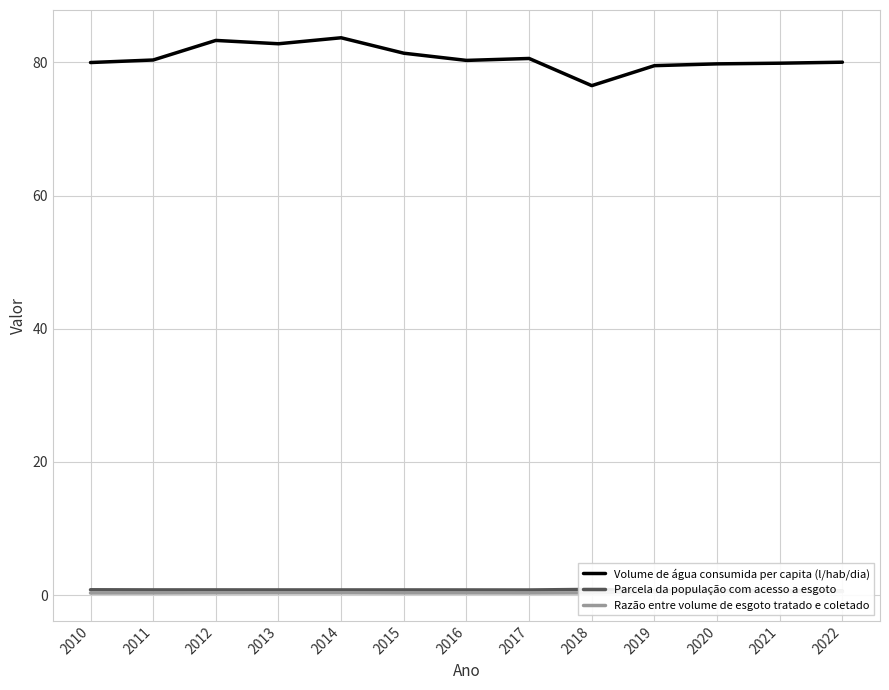

How many data points in Volume de água consumida per capita (l/hab/dia) are less than 80?

5